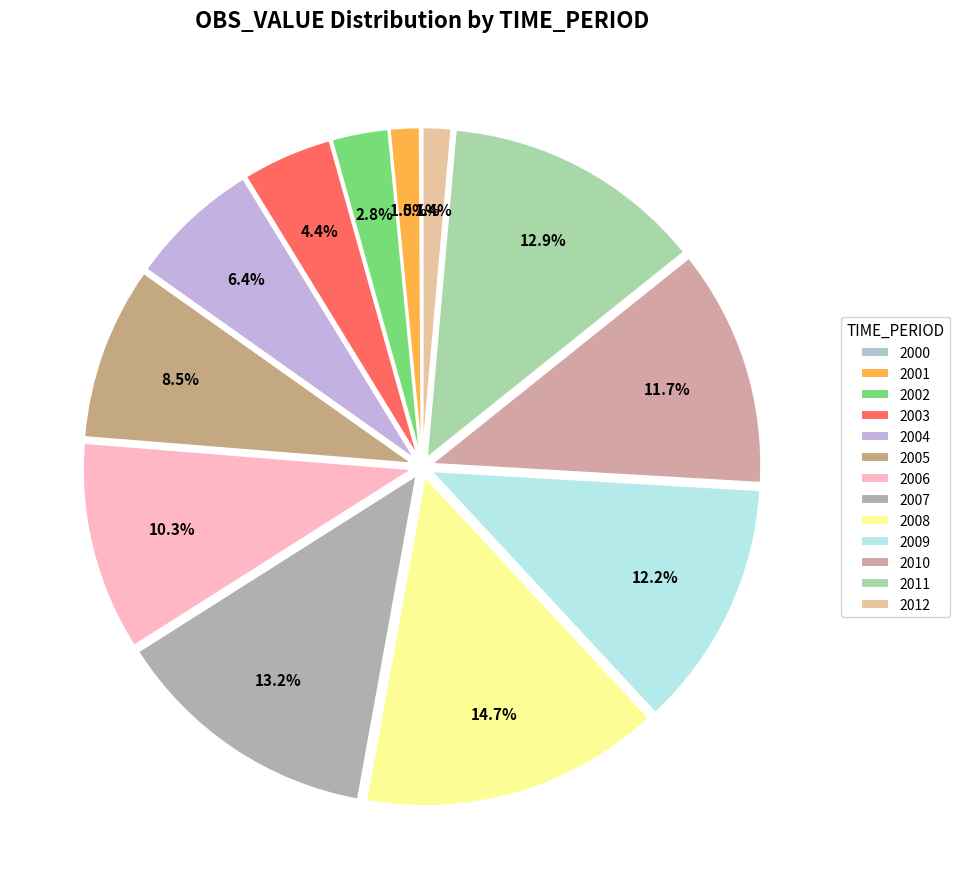

What is the change in value from 2007 to 2008?

+3684.0